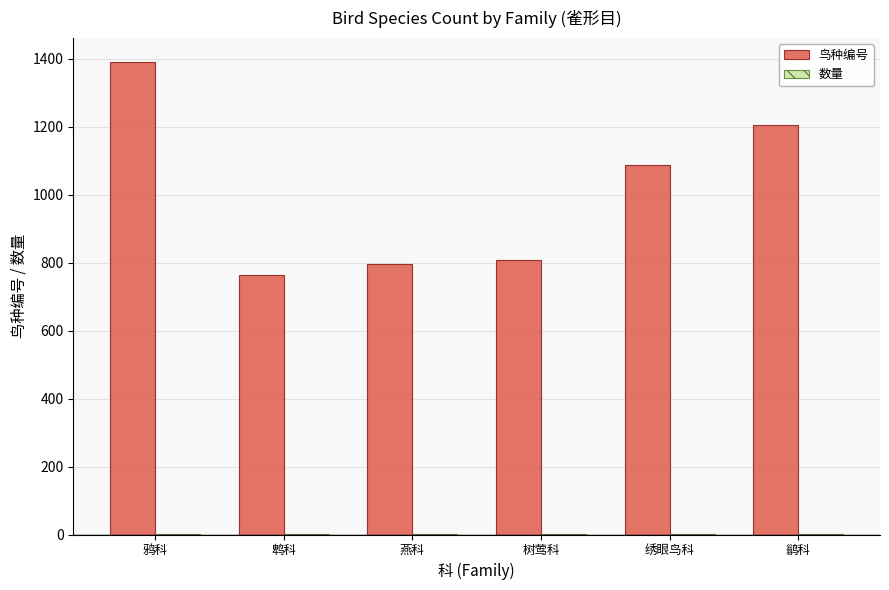

Count the number of data series in this chart.

2